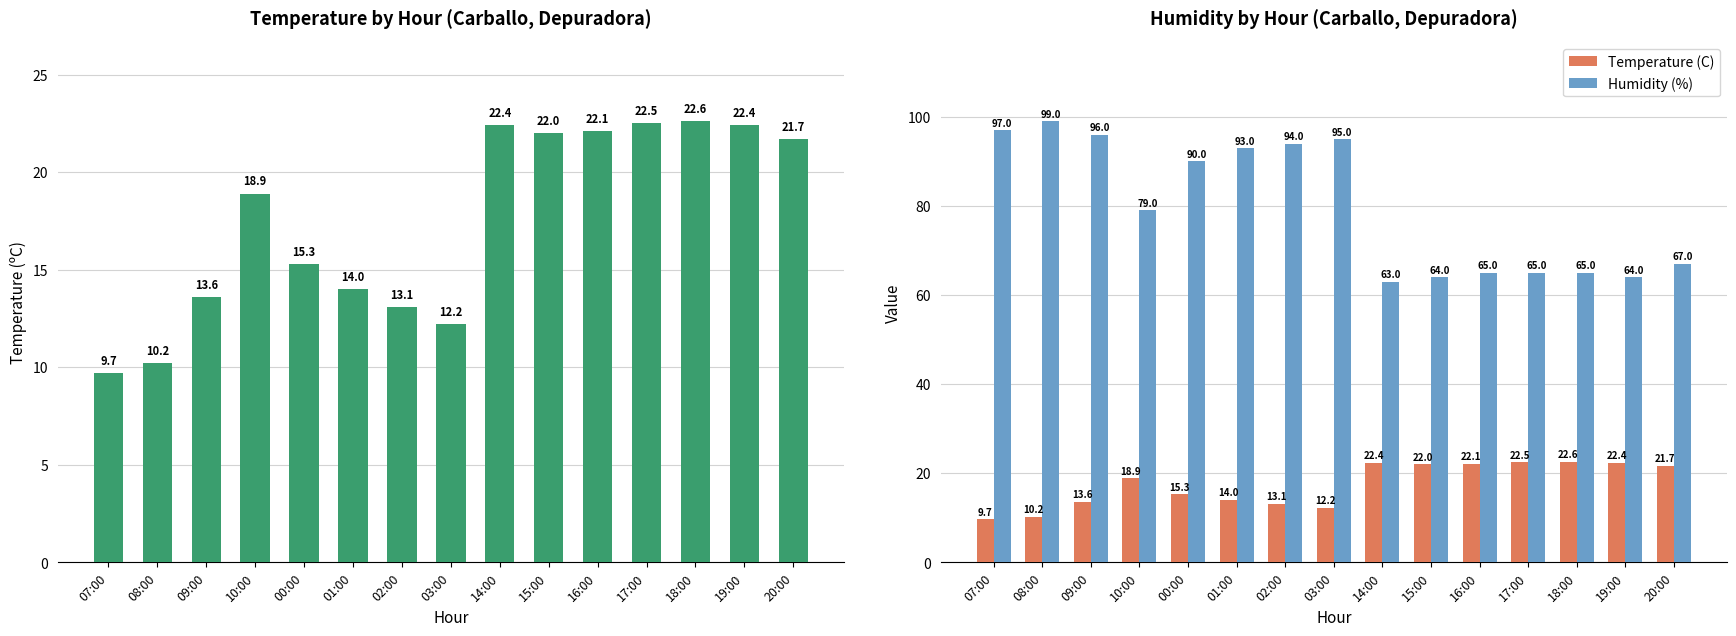

Where does the Temperature (C) series first go above 18?

10:00